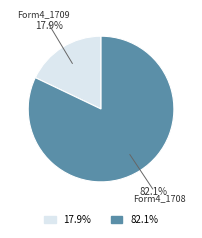

Combined, what portion of the pie is 82.1% and 17.9%?

100.0%